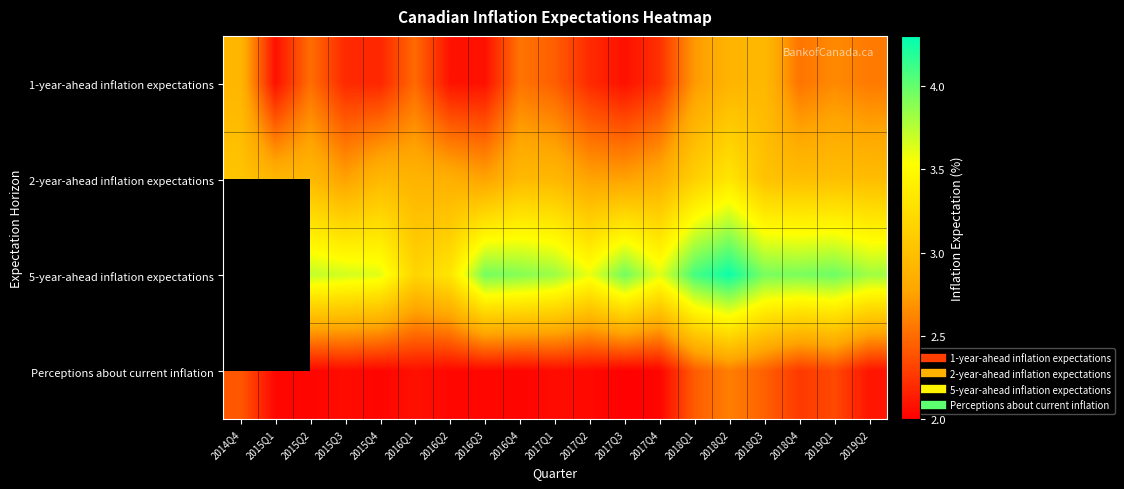

The value of 1-year-ahead inflation expectations at 2016Q1 is 2.5. True or false?

True